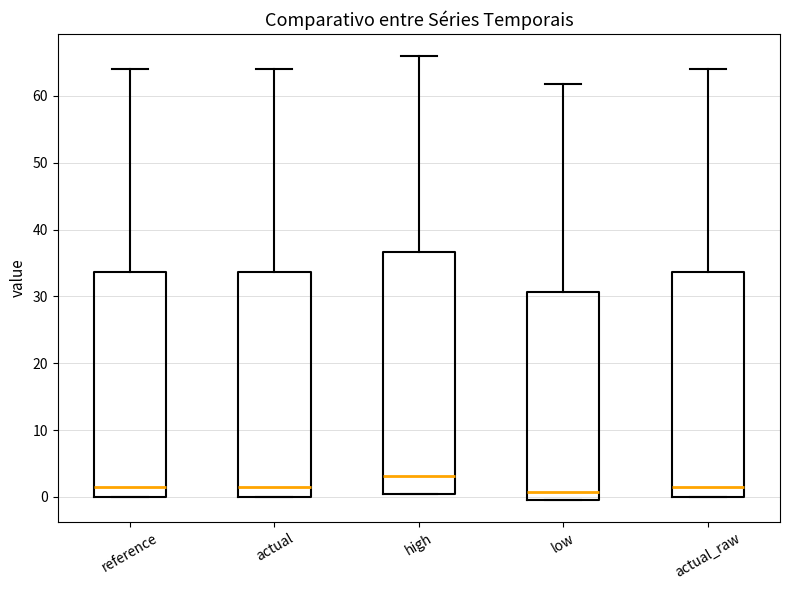

Where is the lower edge of the box for high on the y-axis? The values are not printed on the chart, so give them approximately, as read against the axis.

0